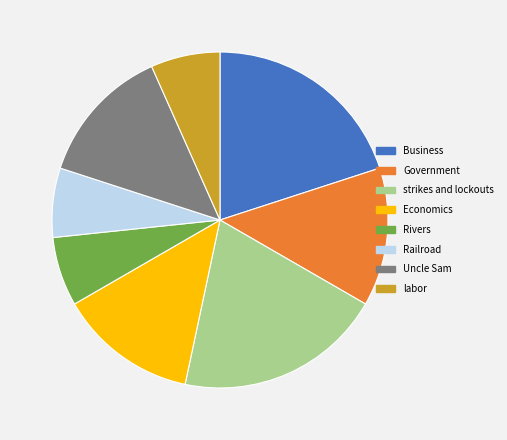

Is it true that Railroad is 7% of the pie?

True